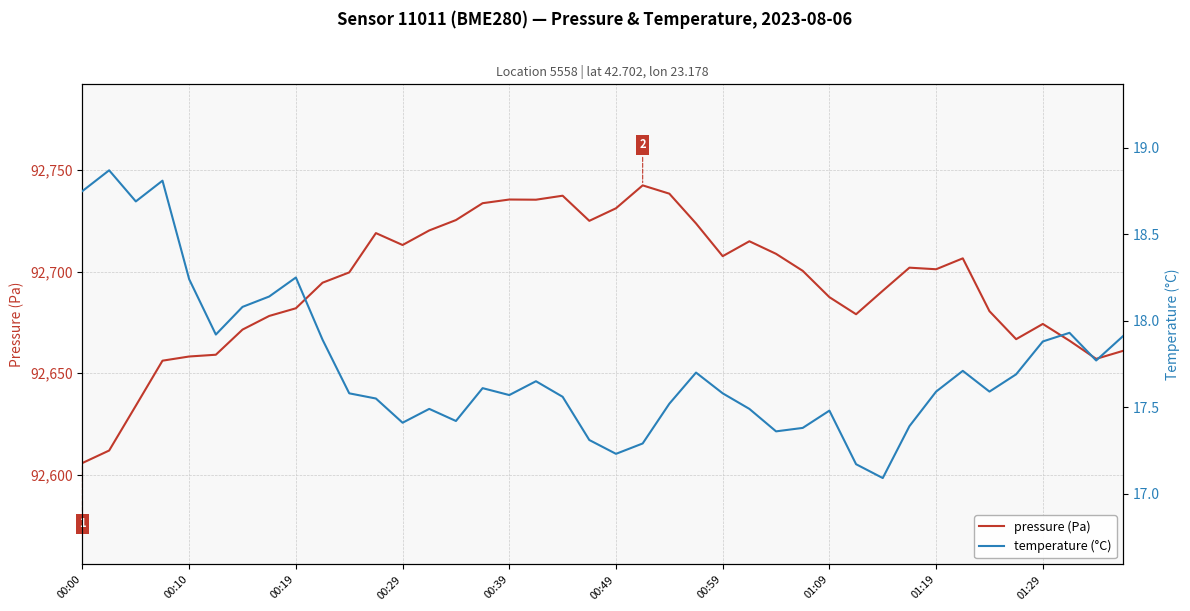

What is the difference between the second highest and minimum values in the pressure (Pa) series?

132.6